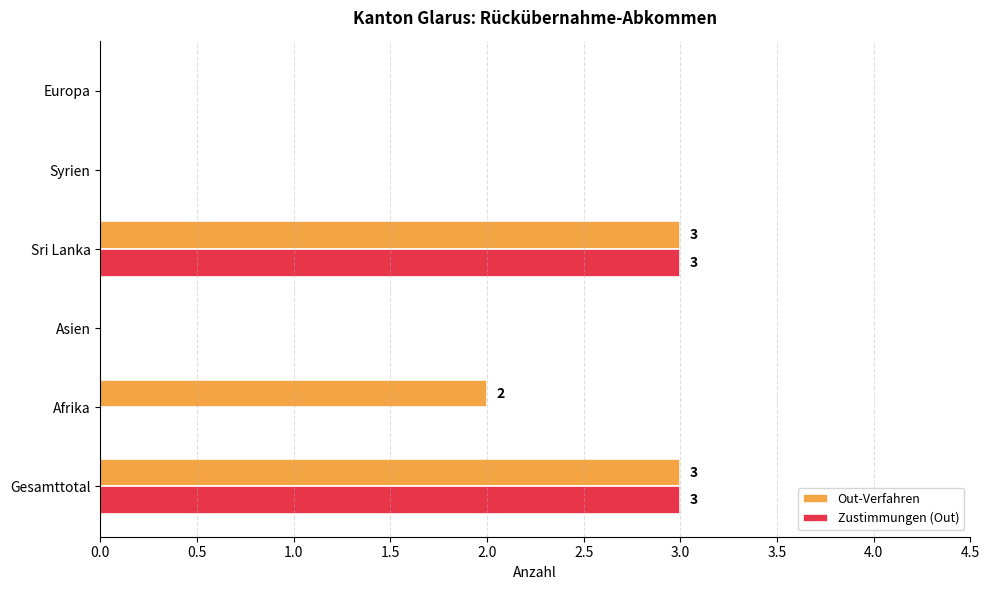

Between Afrika and Syrien, which series saw the biggest shift?

Out-Verfahren